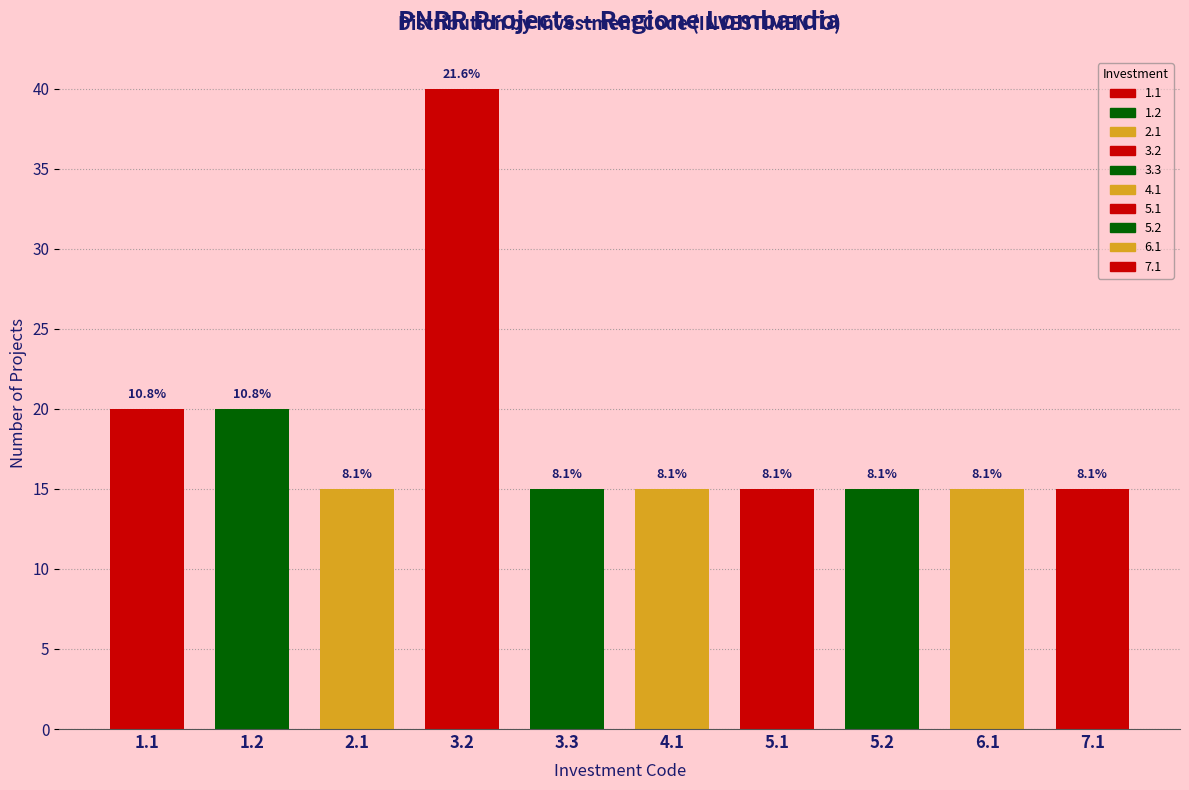

How many bars are there in total?

10